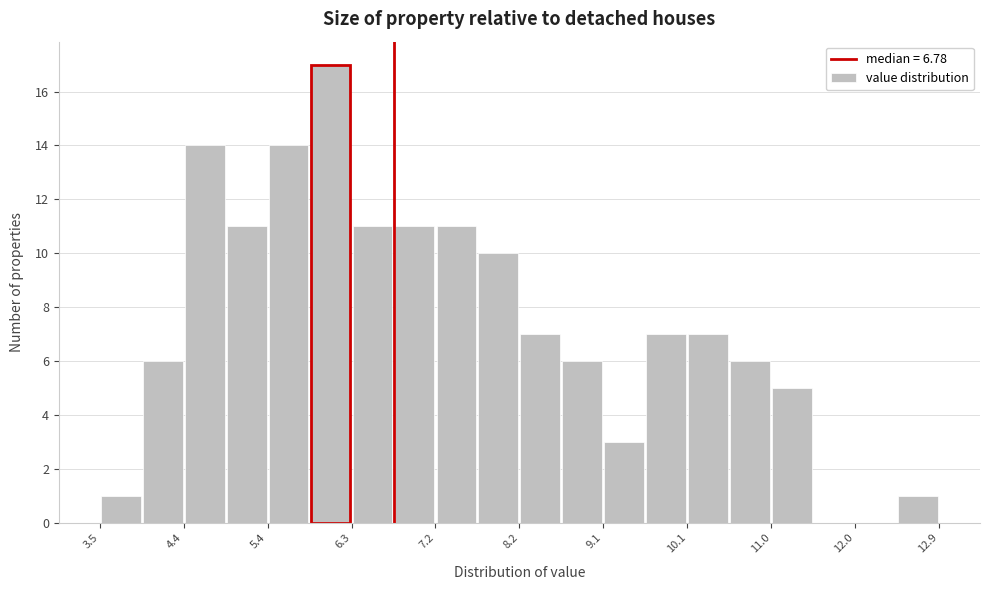

Which range on the x-axis has the tallest bar?

5.8 to 6.3